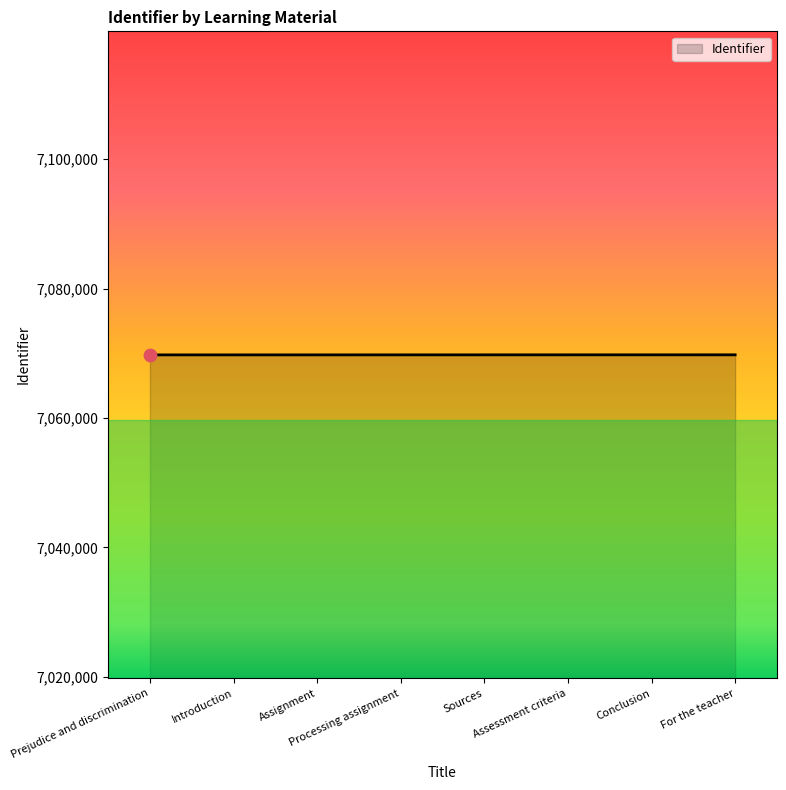

What is the change in value from Prejudice and discrimination to Conclusion?

+7